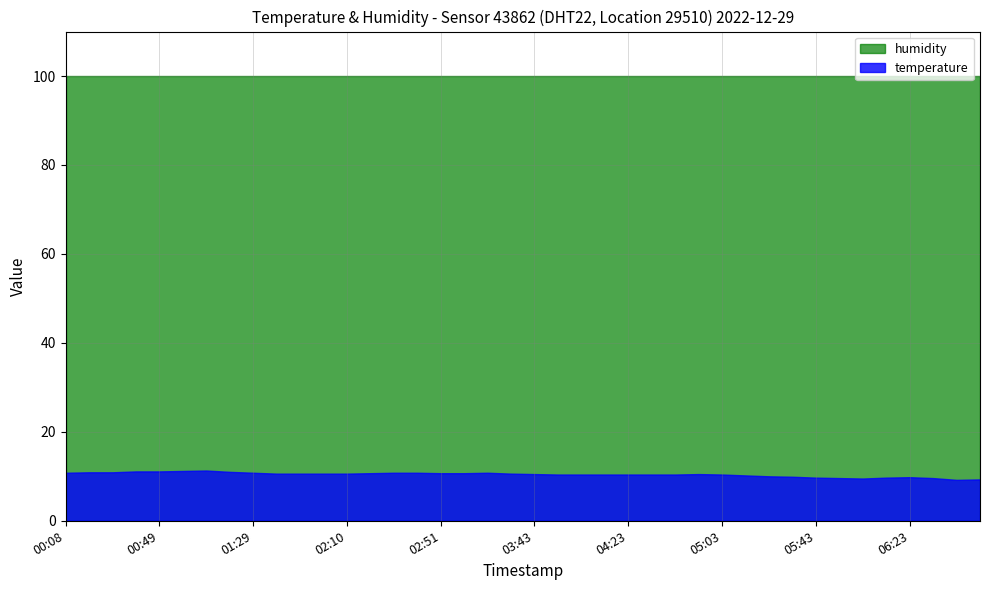

What are all the series names shown in the legend?

humidity, temperature